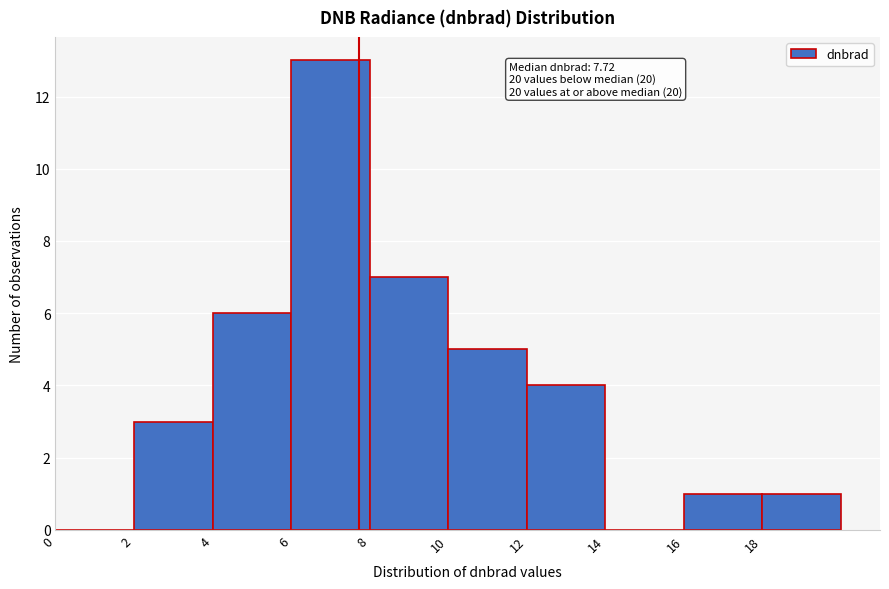

Over which range of the x-axis is the bar tallest?

6 to 8